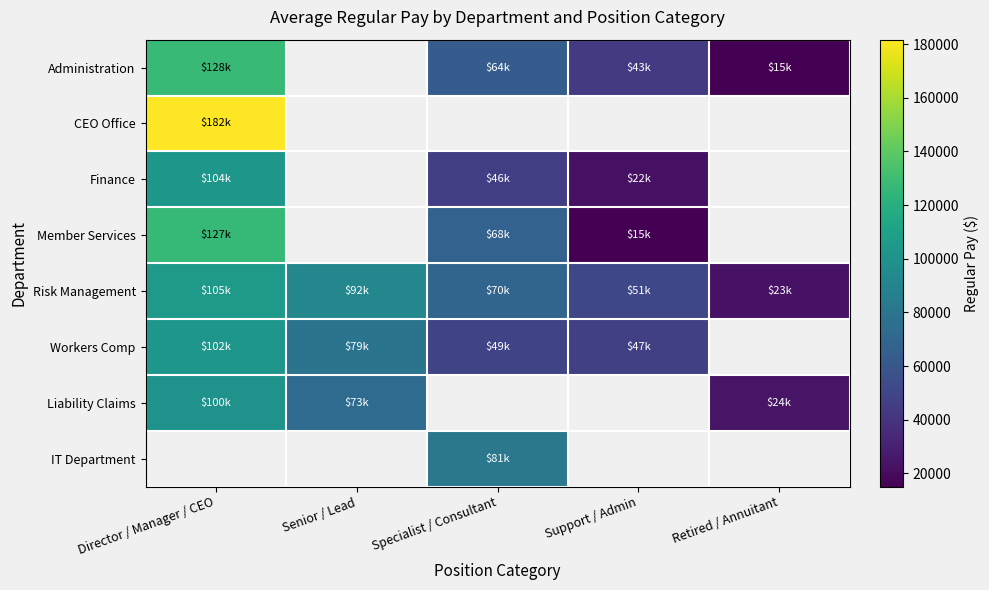

What is the sum of the Workers Comp values at Support / Admin and Specialist / Consultant?

95715.0